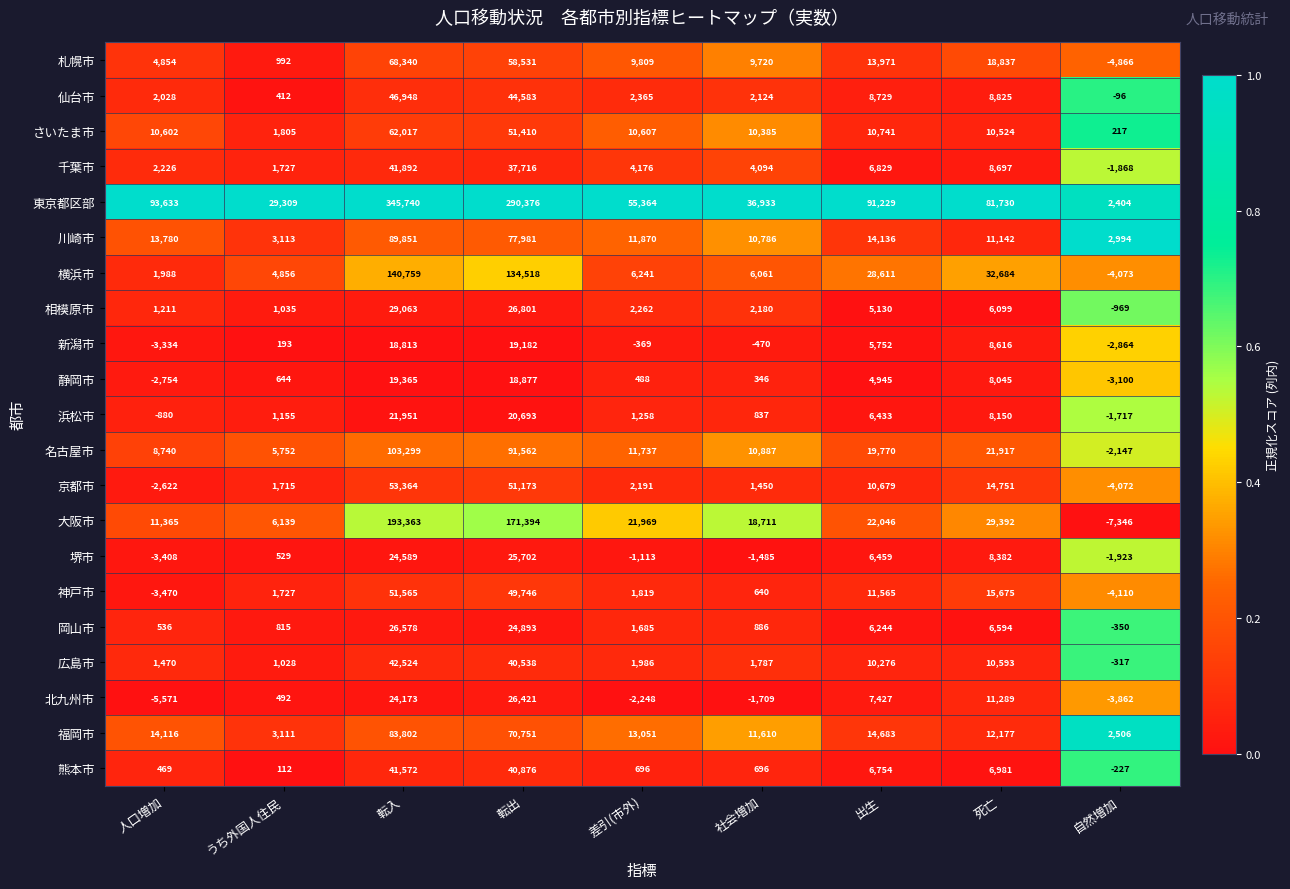

What is the greatest value displayed?

345740